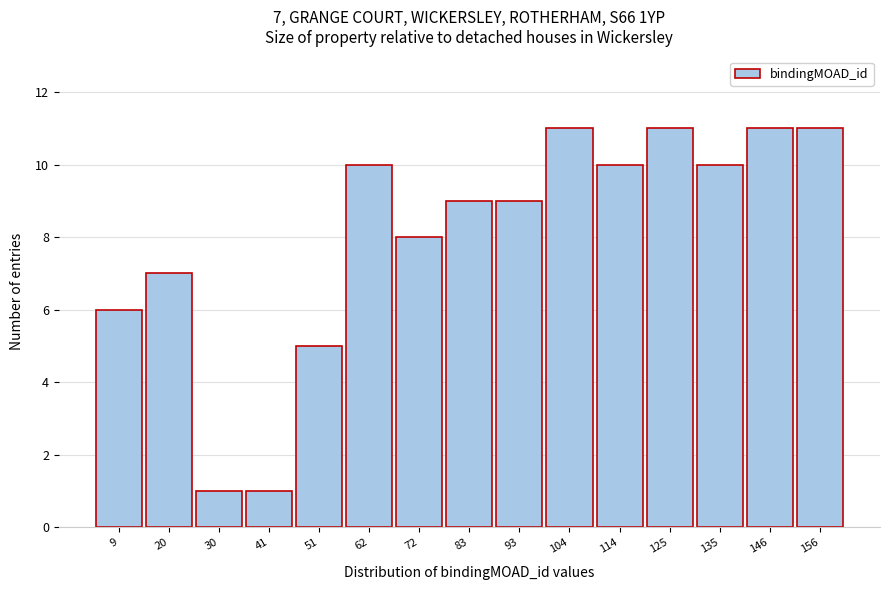

Reading left to right, list all the values displayed in this chart.

9=6	20=7	30=1	41=1	51=5	62=10	72=8	83=9	93=9	104=11	114=10	125=11	135=10	146=11	156=11